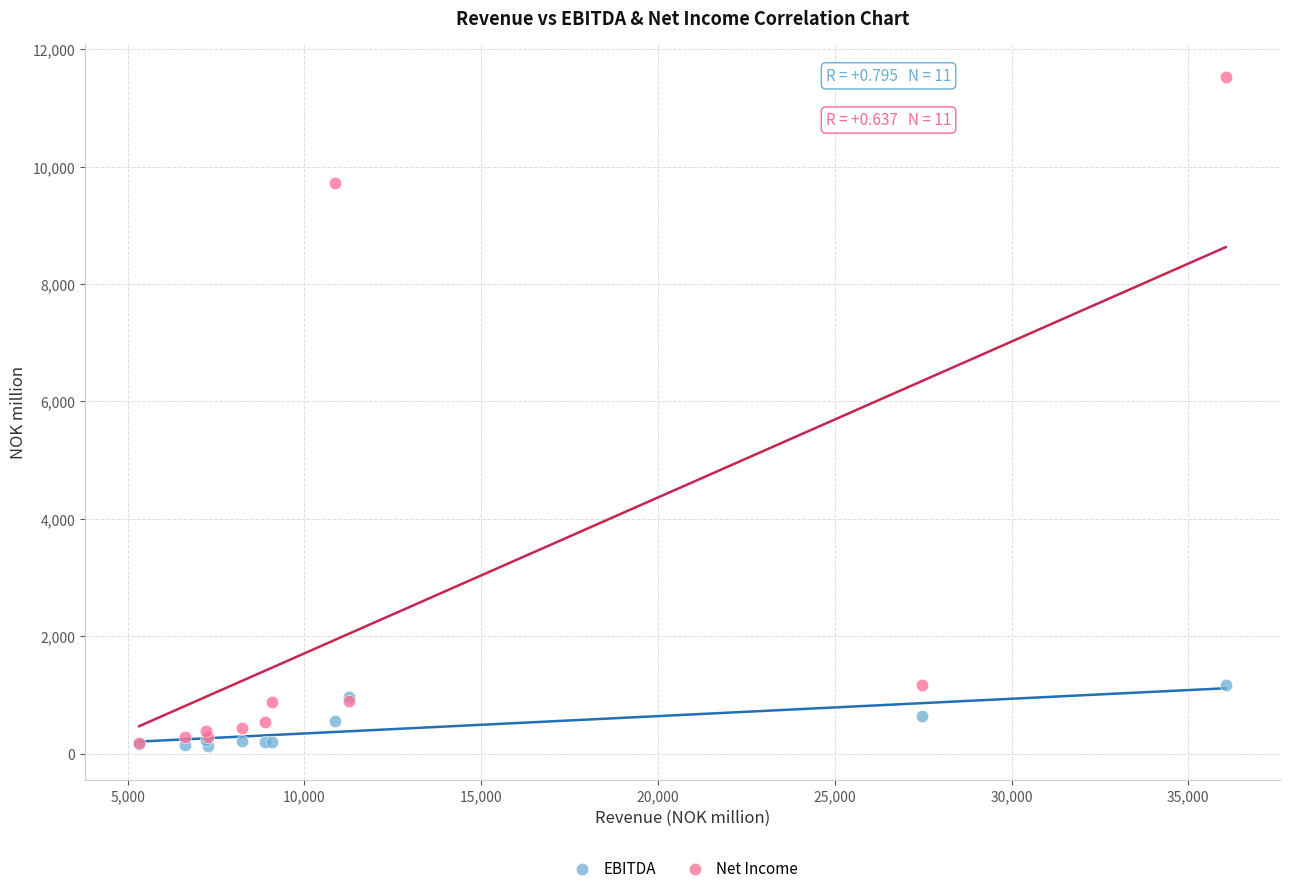

Which series contains the highest Y value?

Net Income